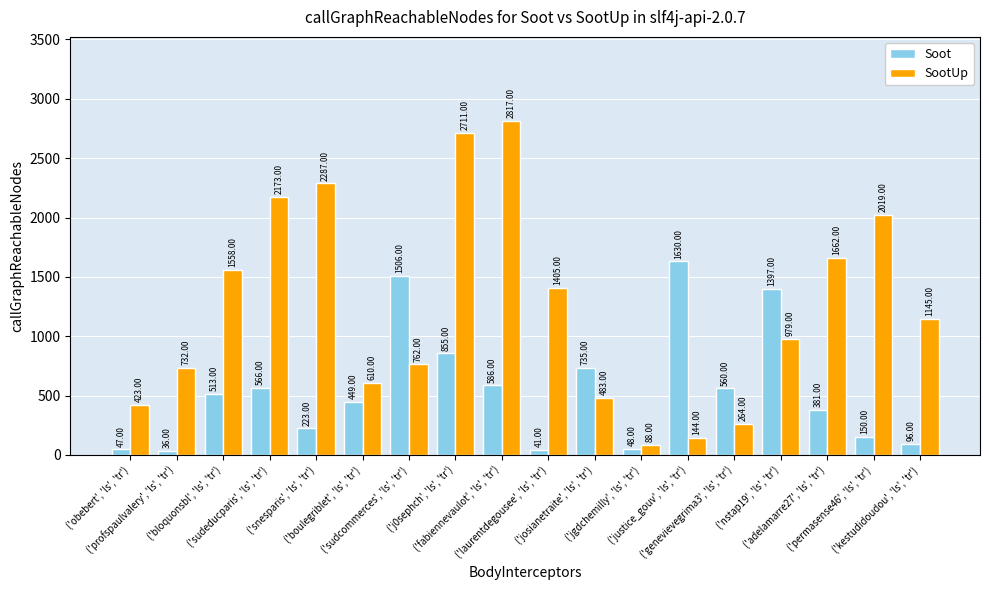

Is it true that SootUp equals 732 at ('josianetraite', 'ls', 'tr')?

False